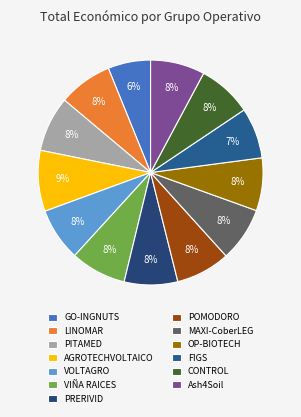

Is there a majority slice in this chart?

No